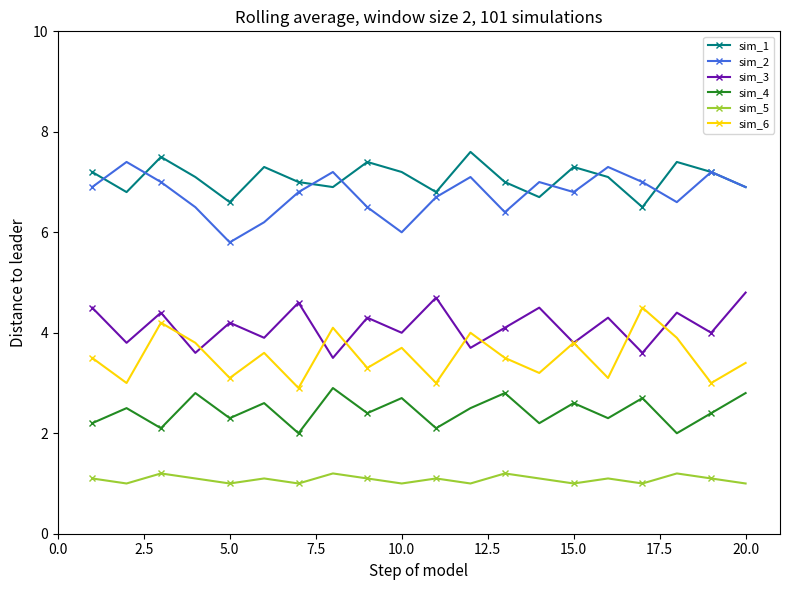

What is the minimum value for sim_5?

1.0